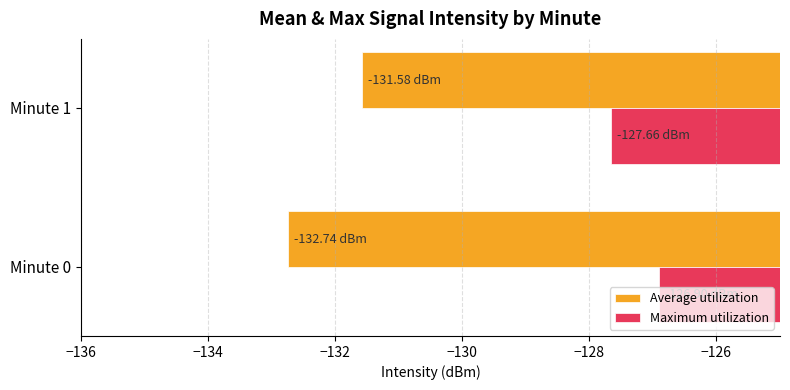

How many series are shown in this chart?

2